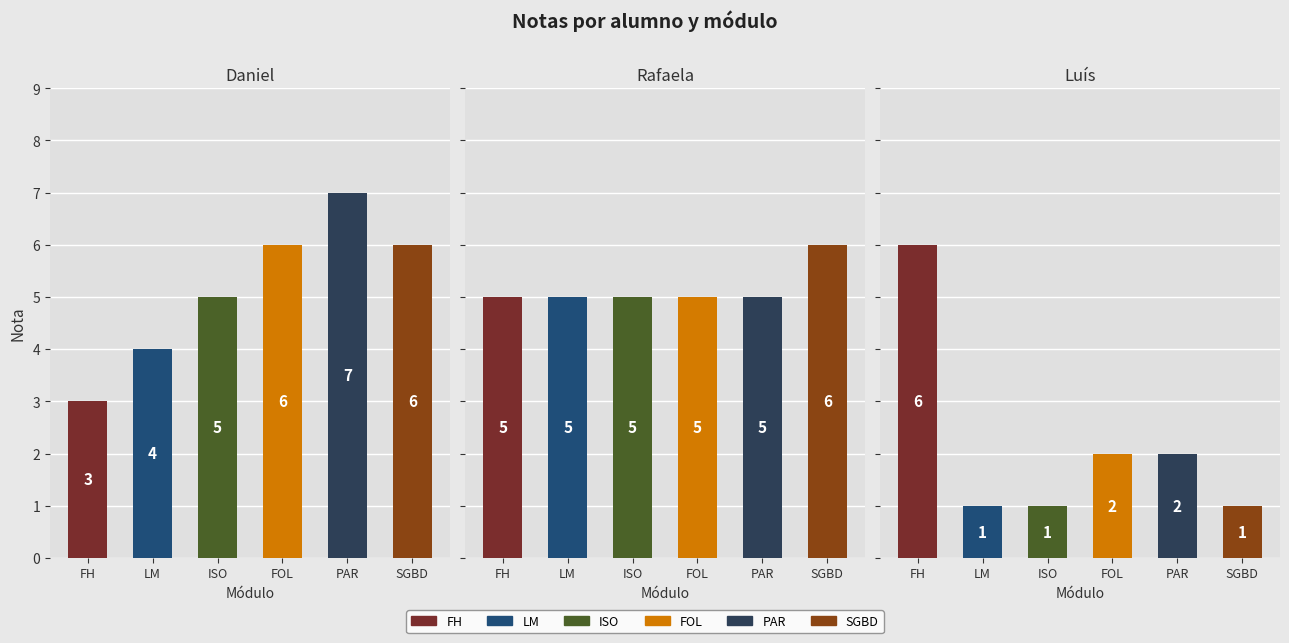

What is the difference between the second highest and minimum values in the SGBD series?

5